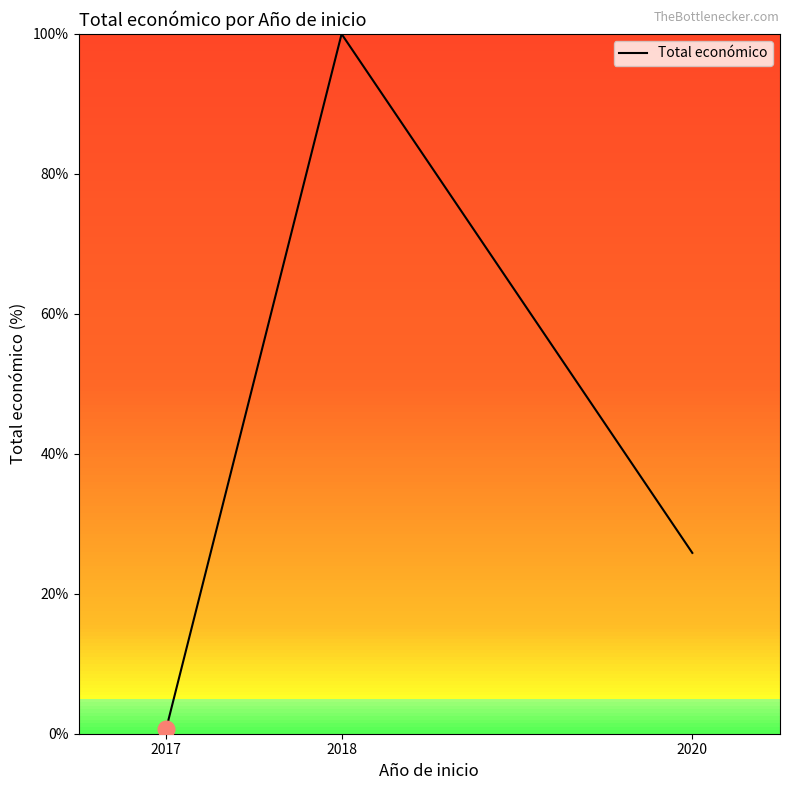

Where is the data nearest to the value 50?

2020